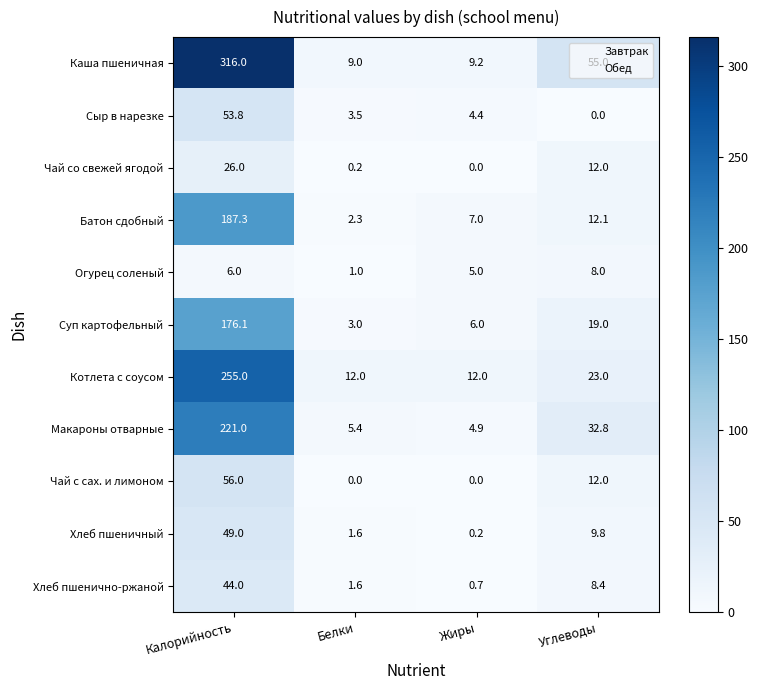

True or false: Каша пшеничная has a value of 3.8 at Жиры.

False